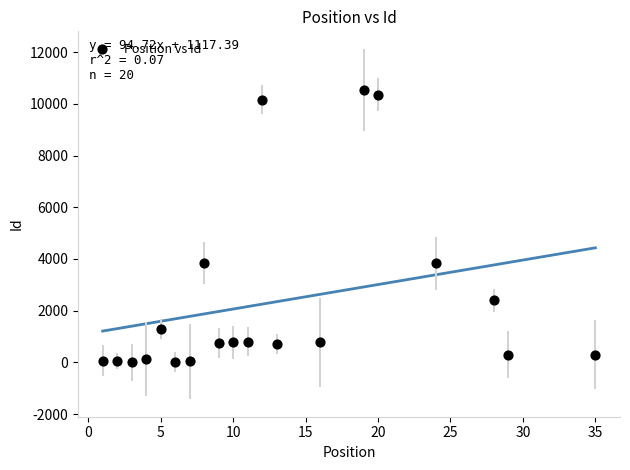

What is the range of X values (max minus min)?

34